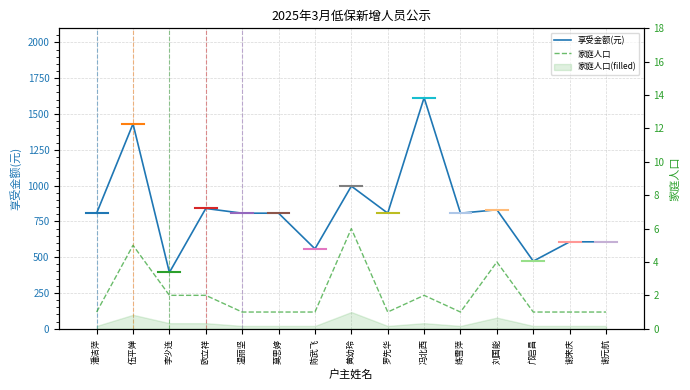

Between 冯北西 and 温丽坚, which is larger?

冯北西